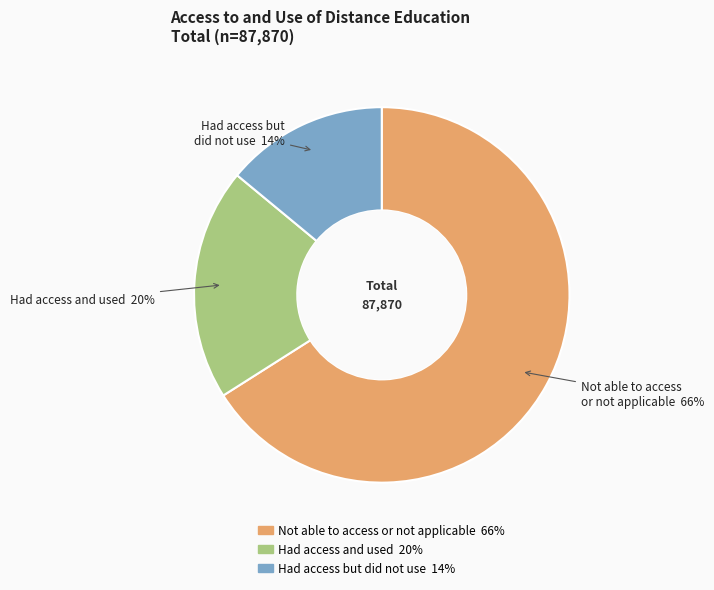

What percentage is the Not able to access or not applicable slice, to the nearest percent?

66%